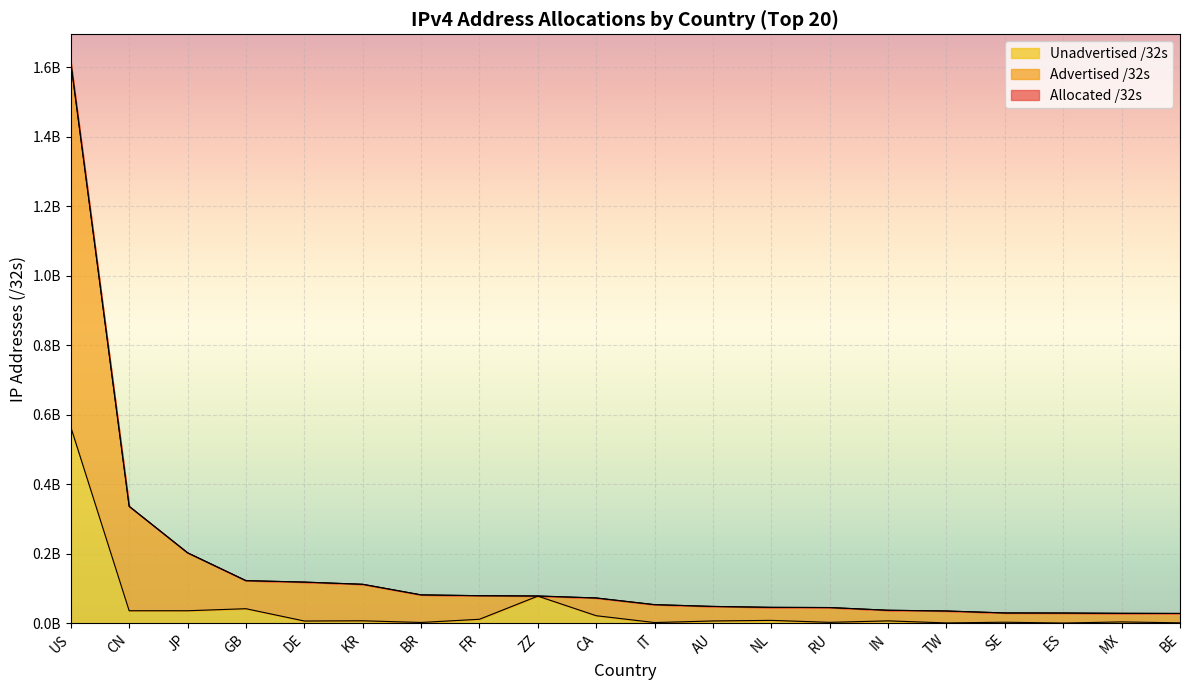

At which category does the chart reach its peak across all series?

US